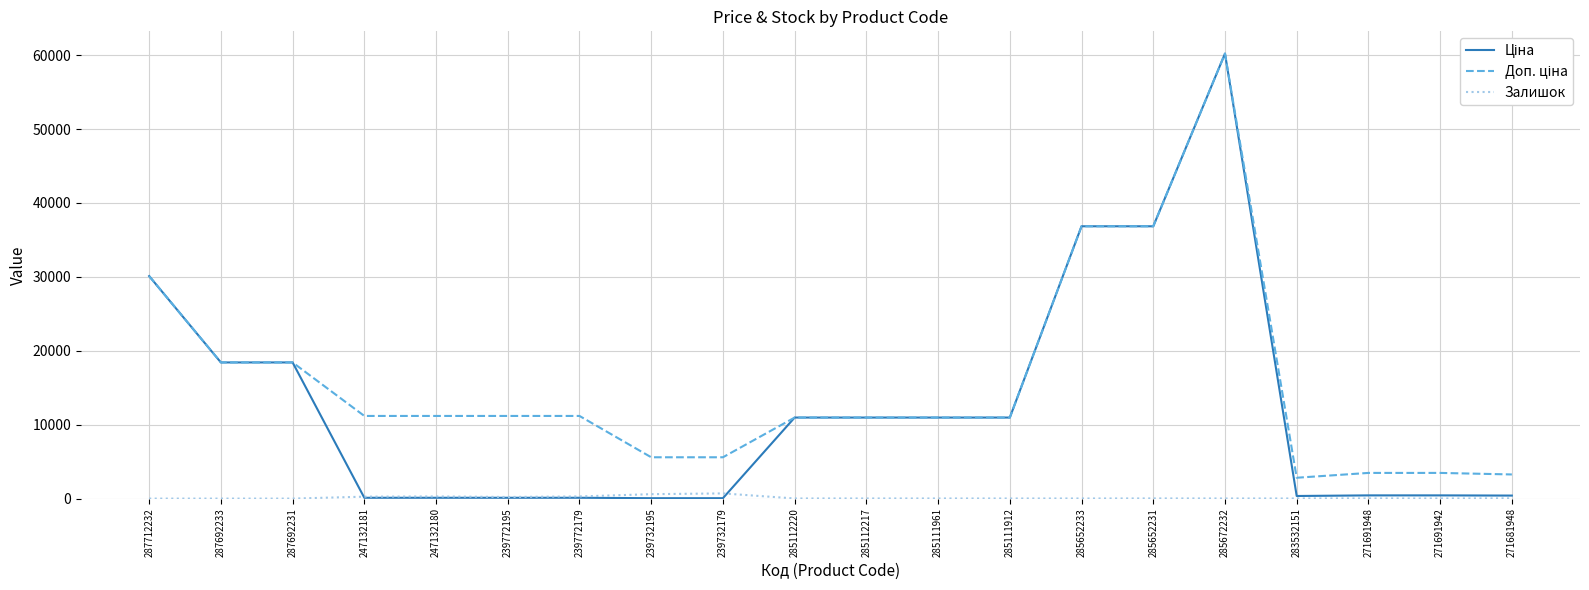

True or false: Залишок has a value of 290.0 at 247132180.

True